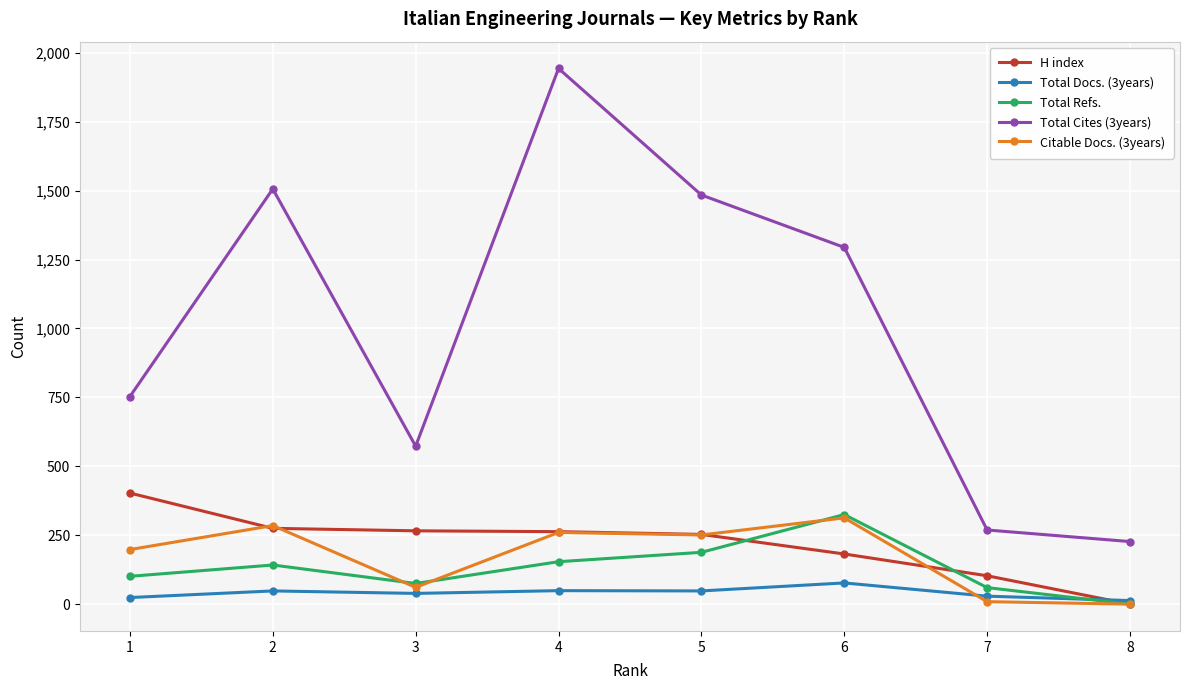

How many distinct data groups are displayed?

5